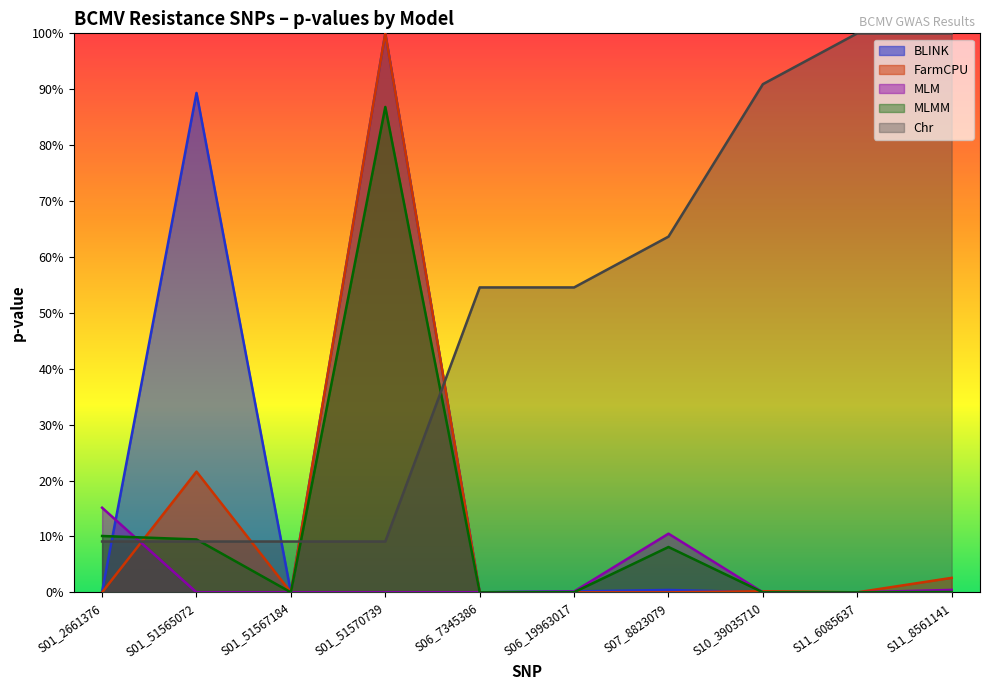

What are all the series names shown in the legend?

BLINK, FarmCPU, MLM, MLMM, Chr